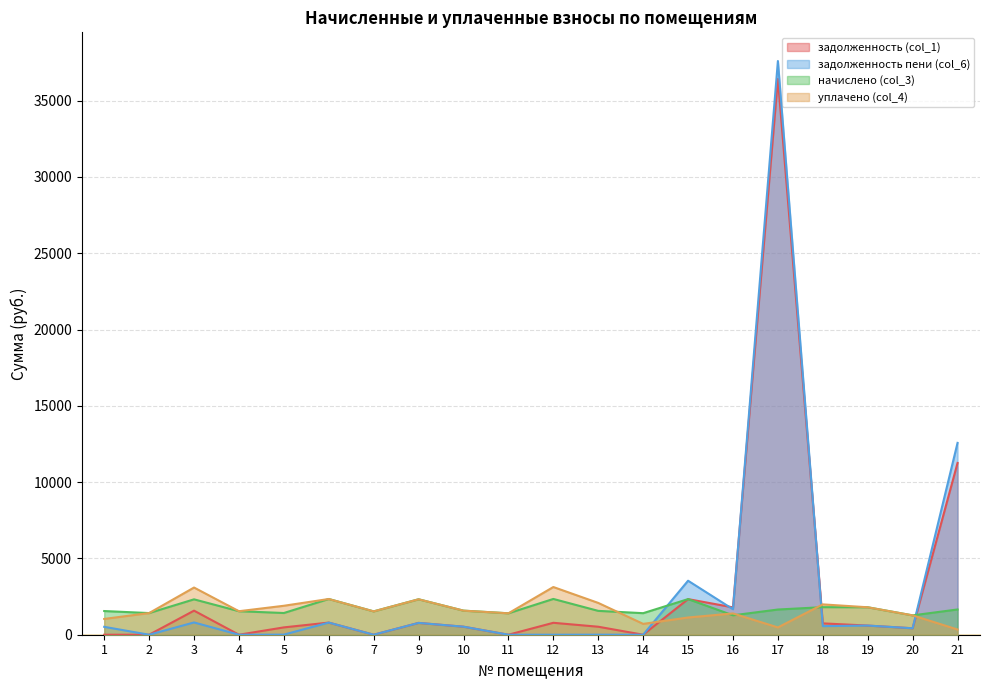

How many data points does each series have?

20